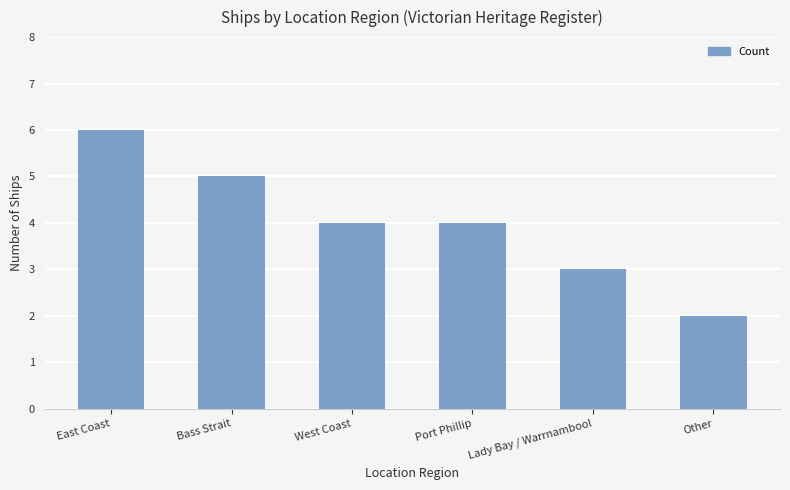

The chart shows a value of 8 at Bass Strait. True or false?

False